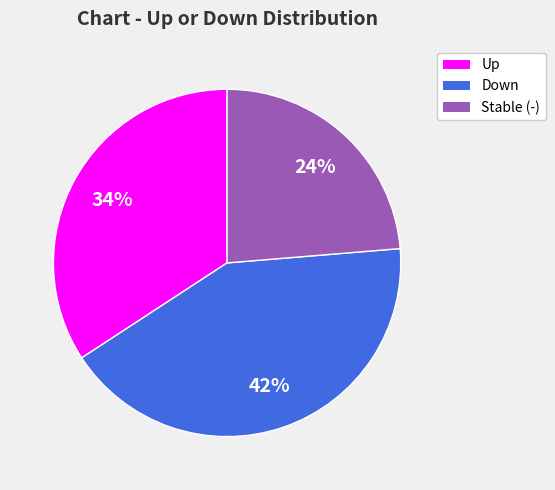

The Down slice represents 42% of the pie. True or false?

True